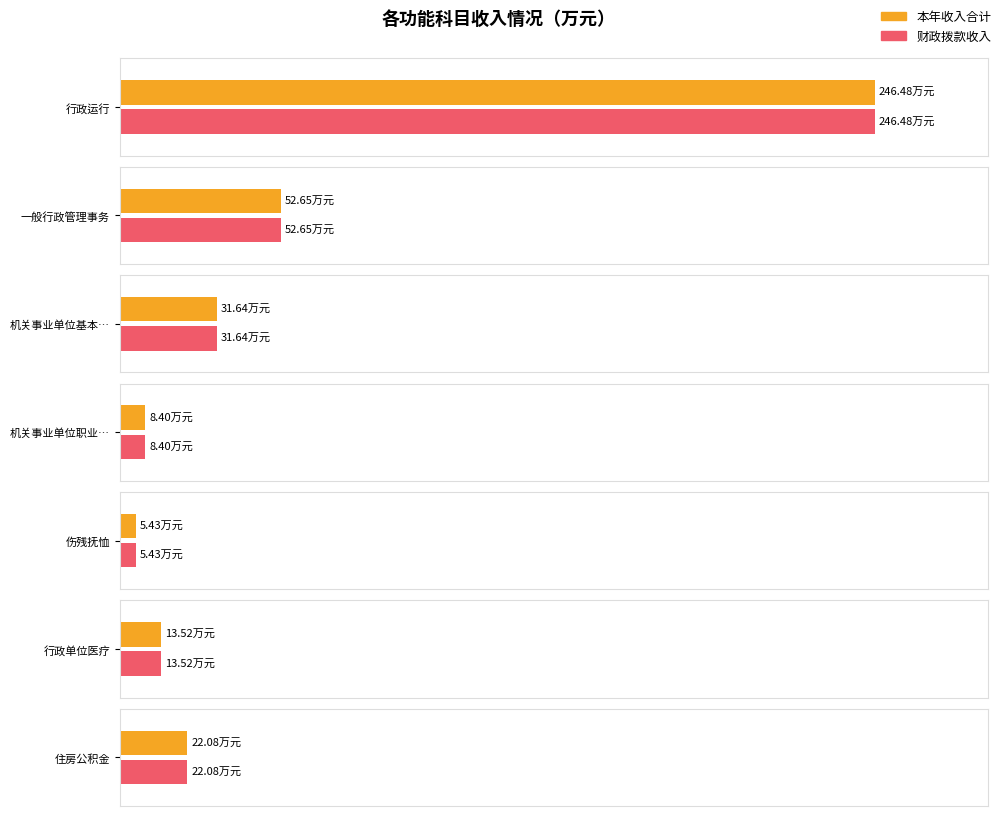

List the labels in order of 本年收入合计 value, largest first.

行政运行, 一般行政管理事务, 机关事业单位基本养老保险缴费支出, 住房公积金, 行政单位医疗, 机关事业单位职业年金缴费支出, 伤残抚恤